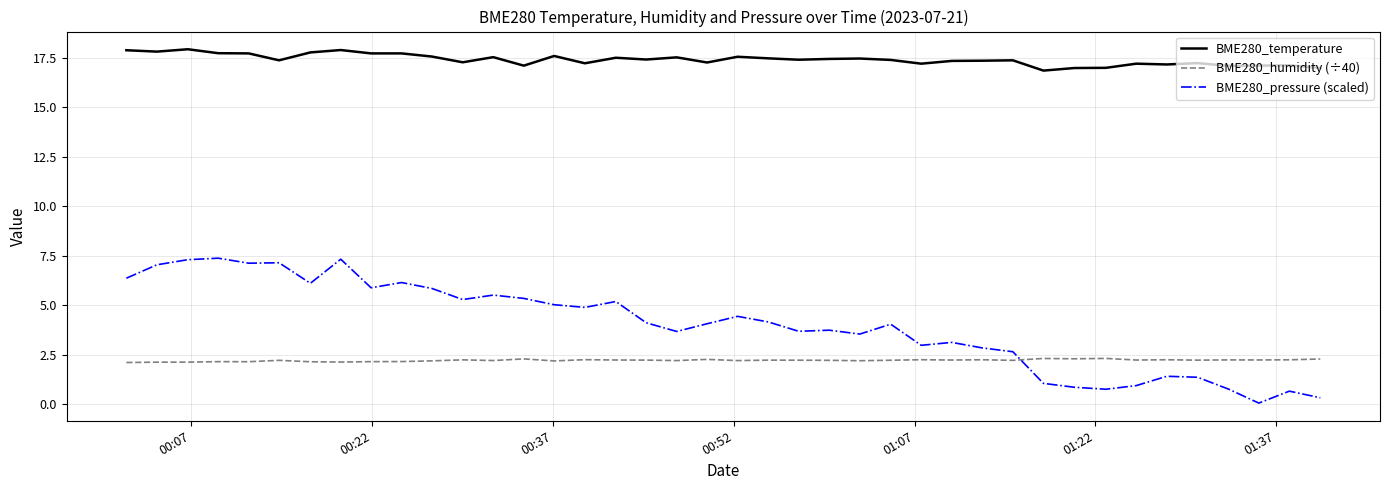

List the series in order of their peak value, lowest first.

BME280_humidity (÷40), BME280_pressure (scaled), BME280_temperature